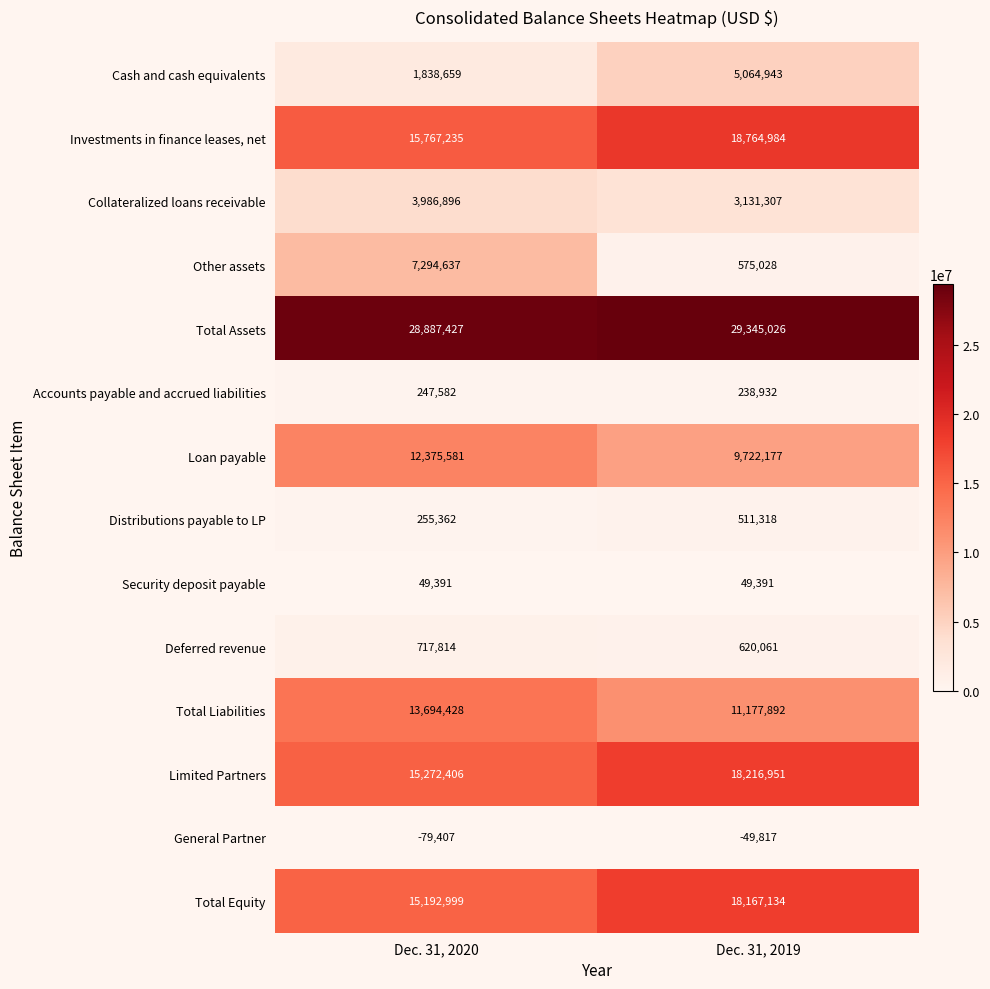

Reading left to right, what are all the values shown in this chart?

Cash and cash equivalents: Dec. 31, 2020=1838659	Dec. 31, 2019=5064943
Investments in finance leases, net: Dec. 31, 2020=15767235	Dec. 31, 2019=18764984
Collateralized loans receivable: Dec. 31, 2020=3986896	Dec. 31, 2019=3131307
Other assets: Dec. 31, 2020=7294637	Dec. 31, 2019=575028
Total Assets: Dec. 31, 2020=28887427	Dec. 31, 2019=29345026
Accounts payable and accrued liabilities: Dec. 31, 2020=247582	Dec. 31, 2019=238932
Loan payable: Dec. 31, 2020=12375581	Dec. 31, 2019=9722177
Distributions payable to LP: Dec. 31, 2020=255362	Dec. 31, 2019=511318
Security deposit payable: Dec. 31, 2020=49391	Dec. 31, 2019=49391
Deferred revenue: Dec. 31, 2020=717814	Dec. 31, 2019=620061
Total Liabilities: Dec. 31, 2020=13694428	Dec. 31, 2019=11177892
Limited Partners: Dec. 31, 2020=15272406	Dec. 31, 2019=18216951
General Partner: Dec. 31, 2020=-79407	Dec. 31, 2019=-49817
Total Equity: Dec. 31, 2020=15192999	Dec. 31, 2019=18167134